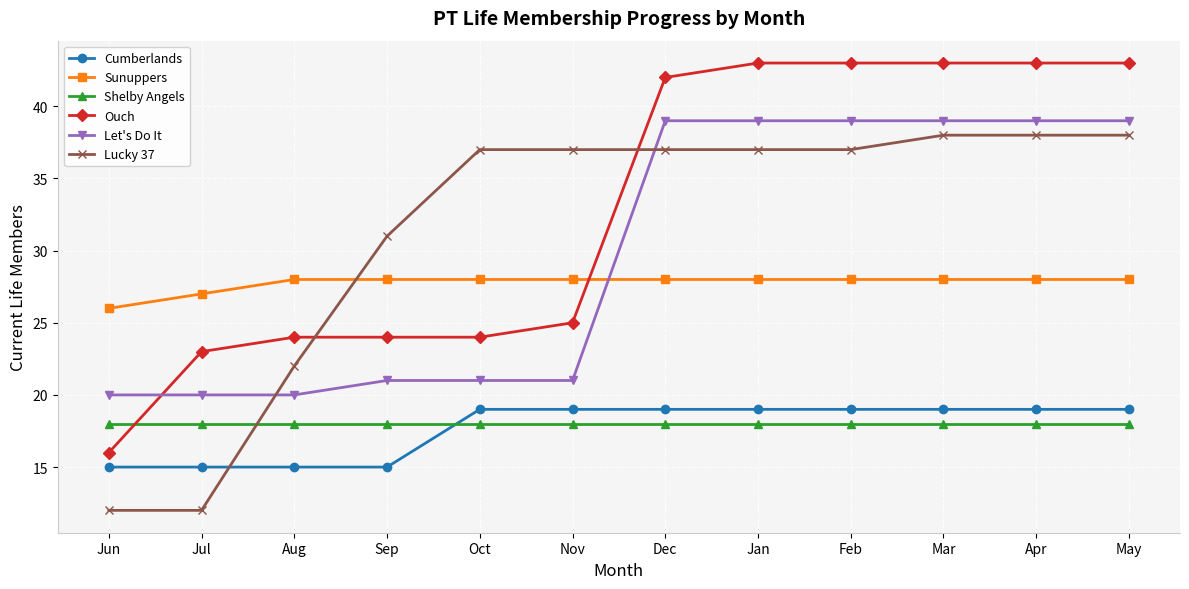

What are all the series names shown in the legend?

Cumberlands, Sunuppers, Shelby Angels, Ouch, Let's Do It, Lucky 37